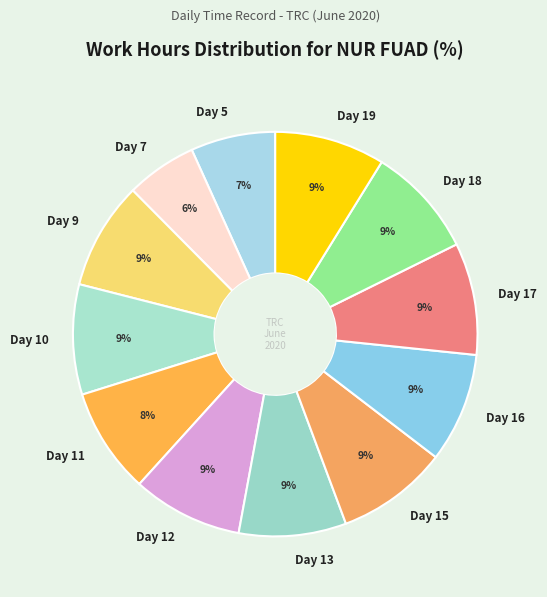

The Day 17 slice represents 9% of the pie. True or false?

True